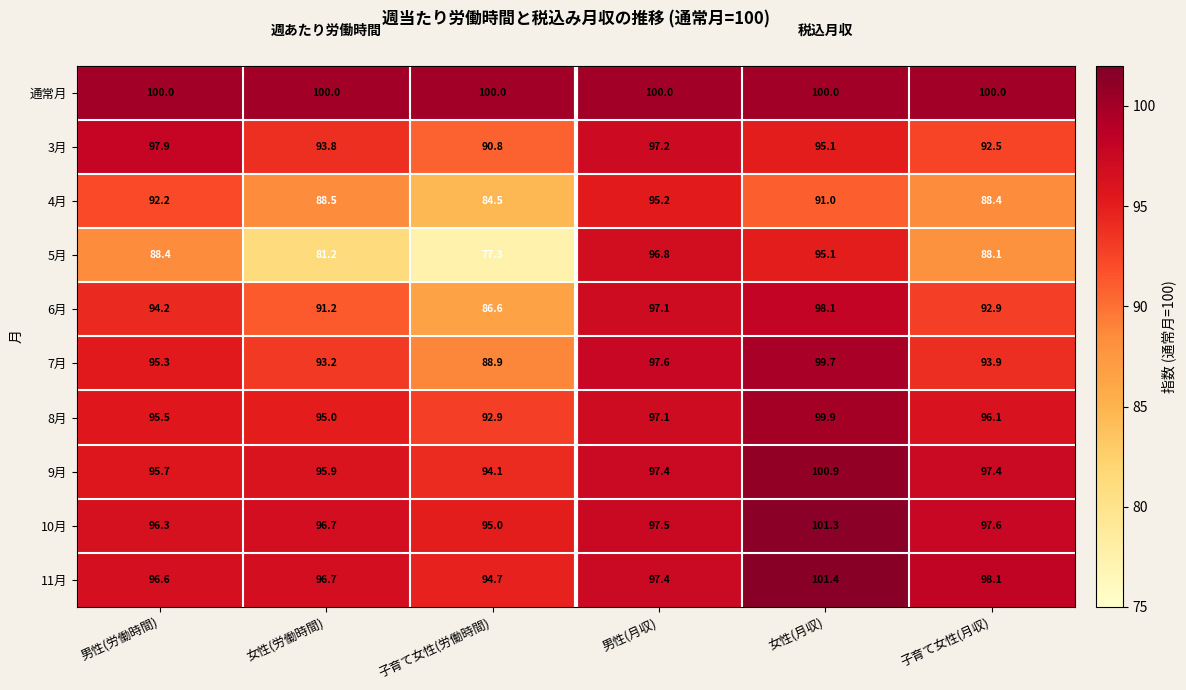

The value of 8月 at 子育て女性(労働時間) is 92.9. True or false?

True